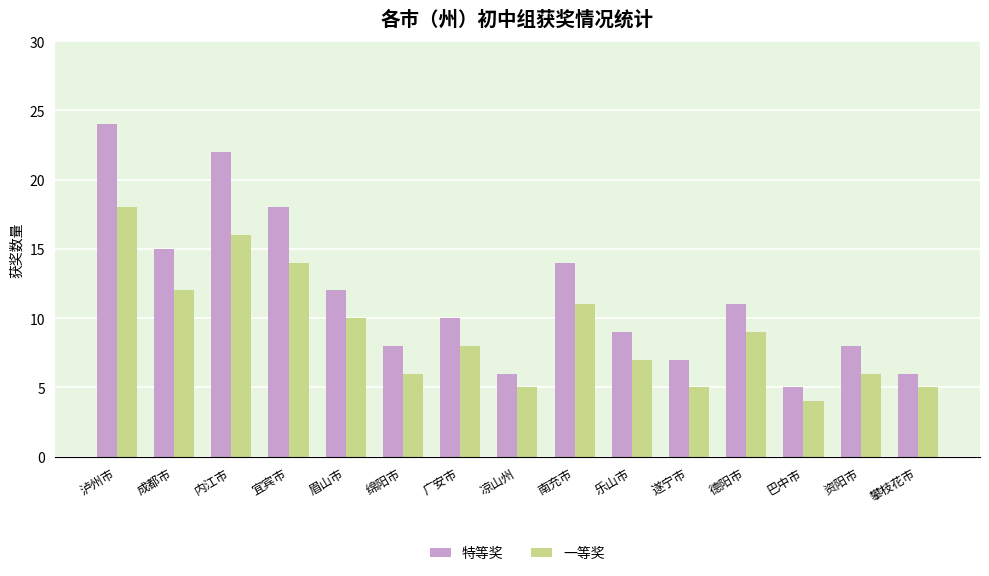

What is the label of the 2nd bar from the right?

资阳市